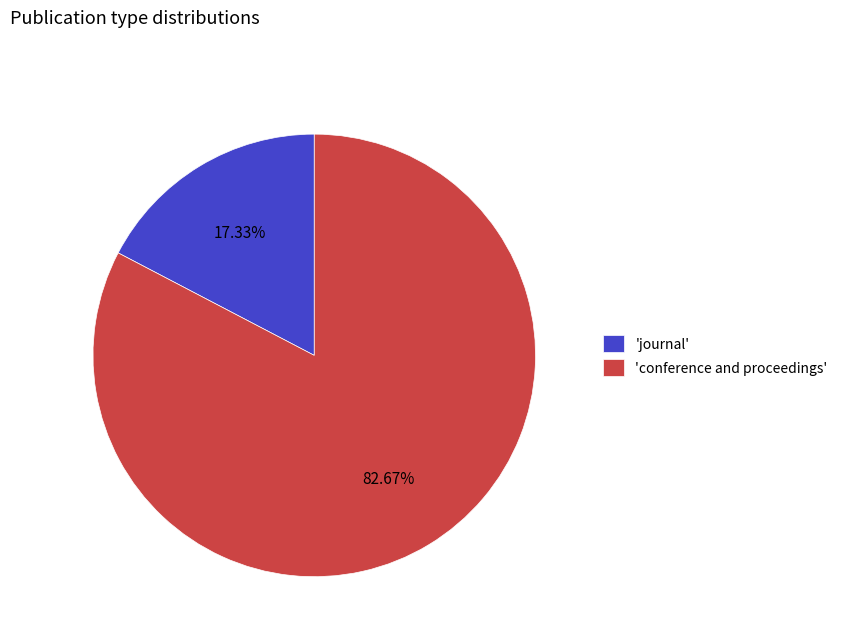

Which has a higher value, 'journal' or 'conference and proceedings'?

'conference and proceedings'